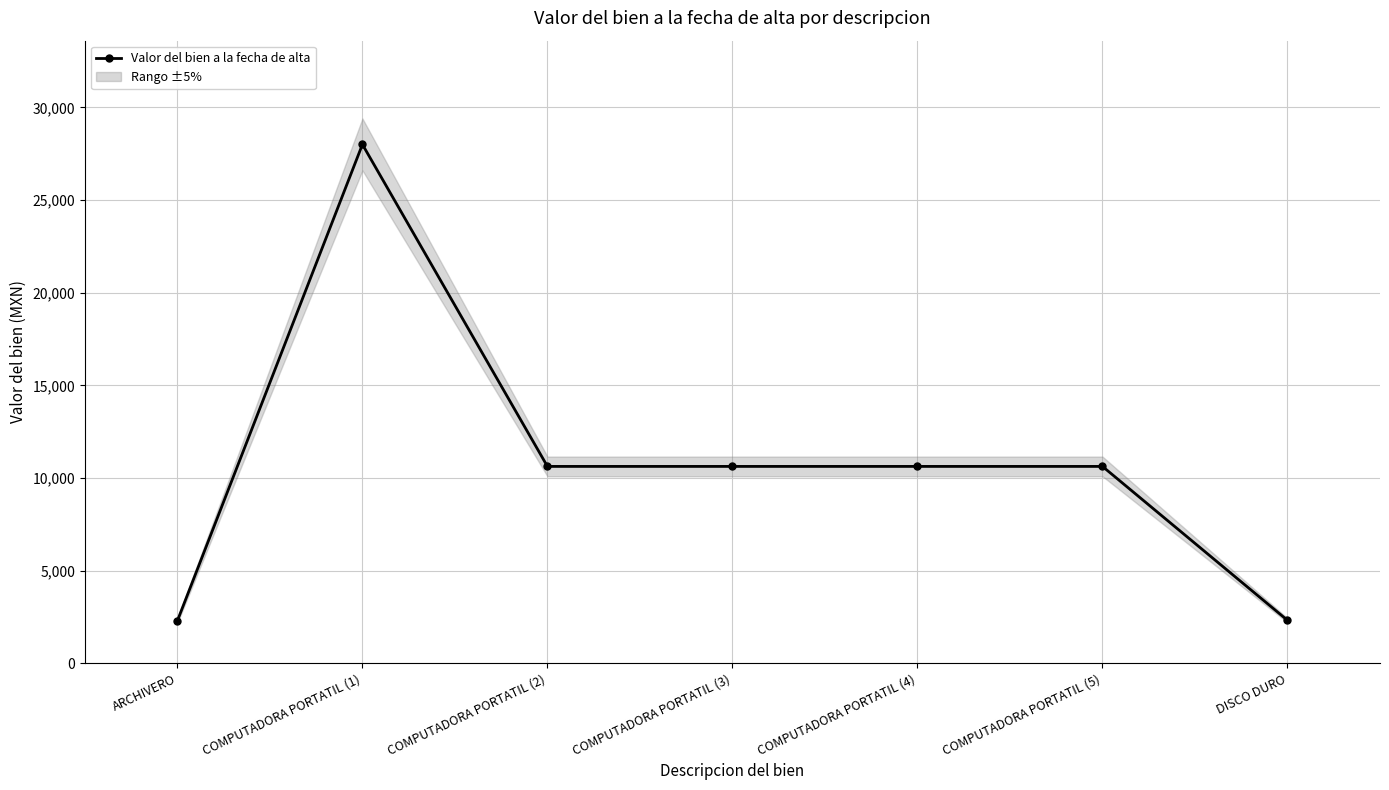

Does the chart have visible grid lines?

Yes